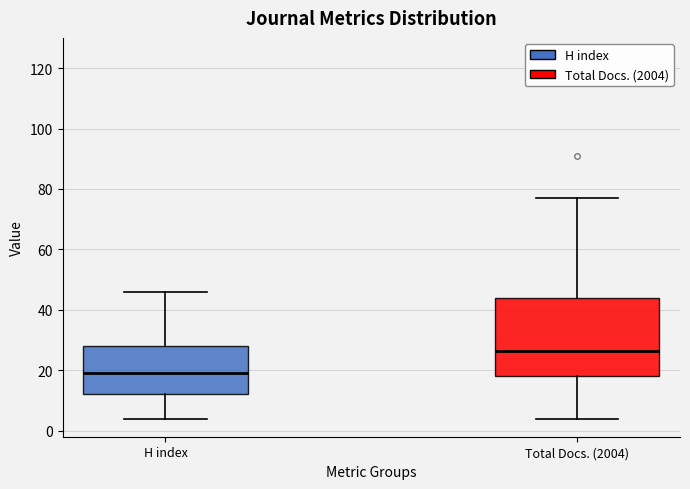

Which box has the lowest median line?

H index